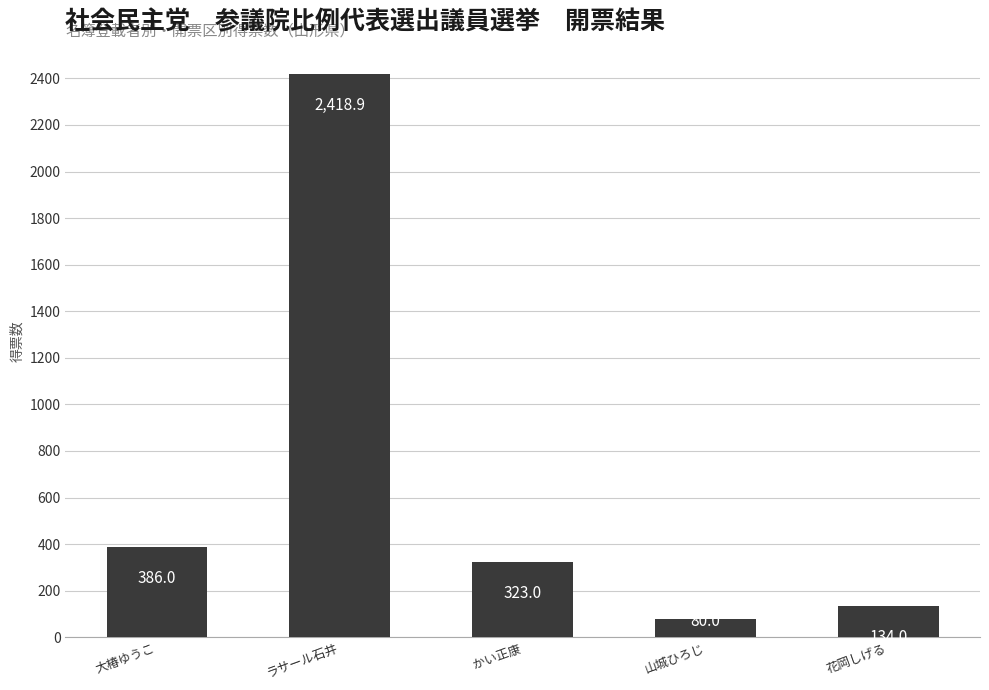

Rank the categories by value from highest to lowest.

ラサール石井, 大椿ゆうこ, かい正康, 花岡しげる, 山城ひろじ